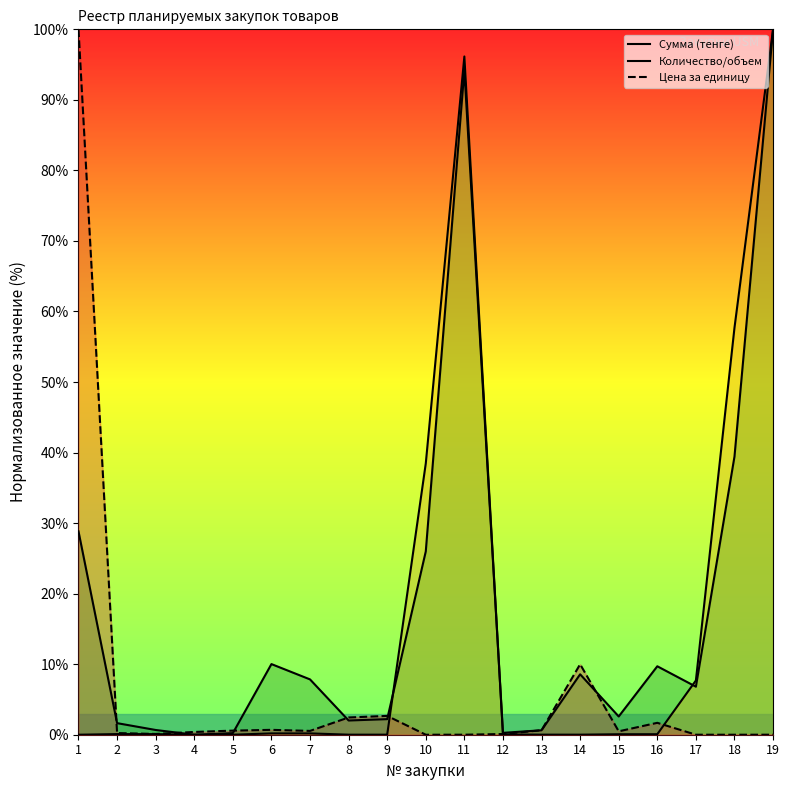

Does the chart display data point markers on the line(s)?

No